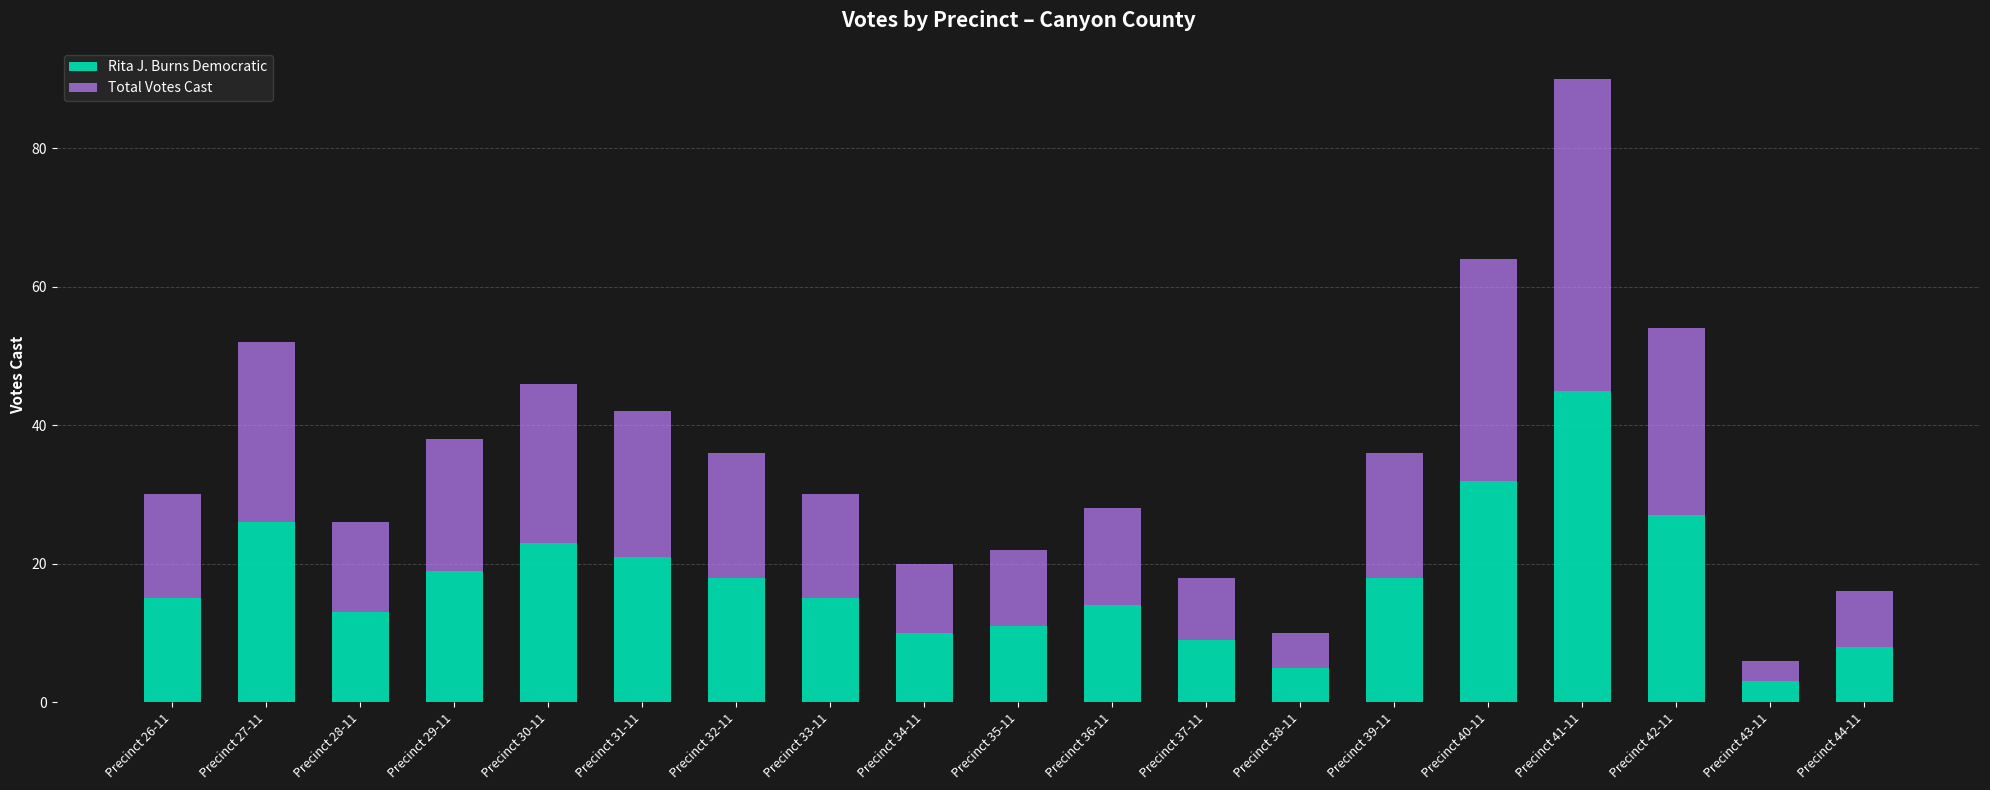

The Rita J. Burns Democratic series shows 15 at Precinct 33-11. True or false?

True